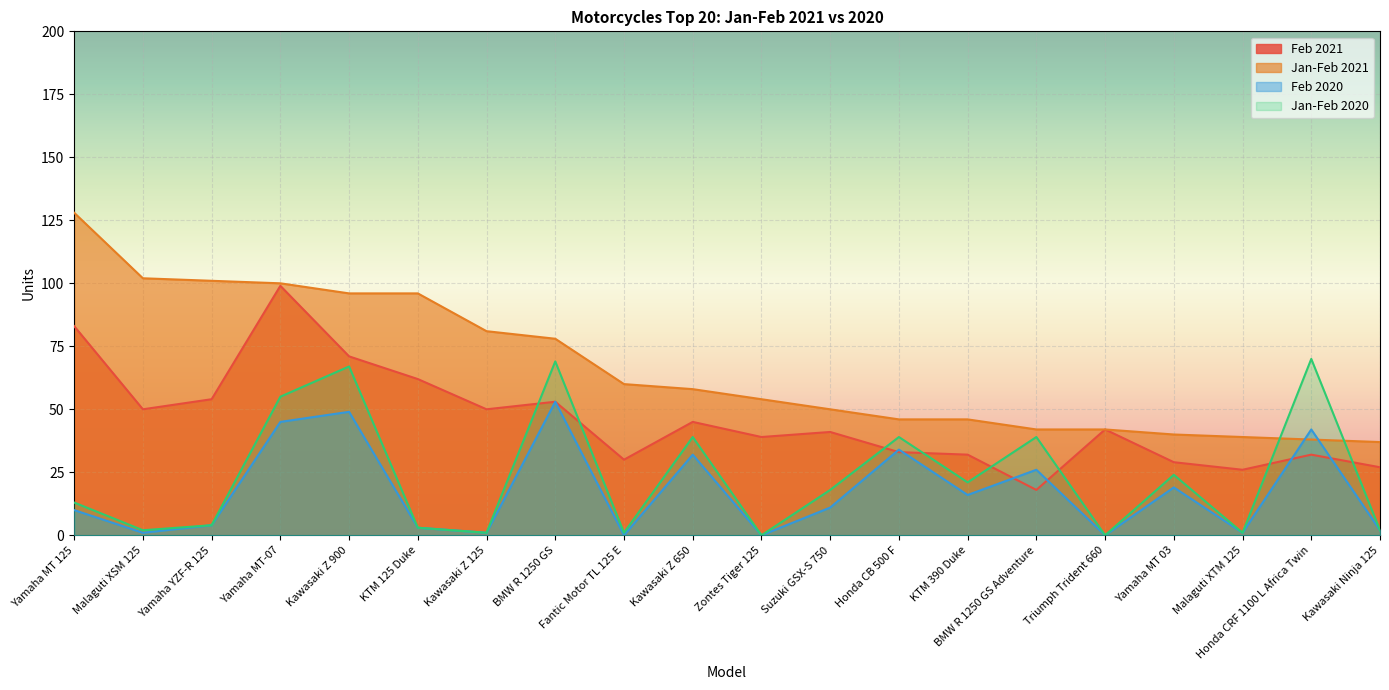

Is the value of Feb 2021 at Triumph Trident 660 greater than the value of Feb 2020 at Yamaha MT 03?

Yes